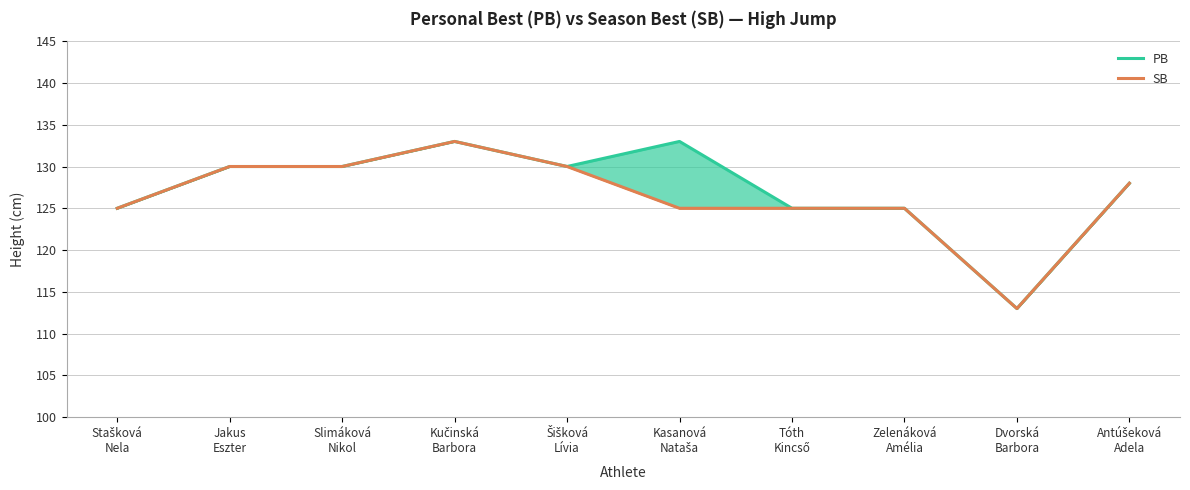

Rank the series by their maximum value, from highest to lowest.

PB, SB